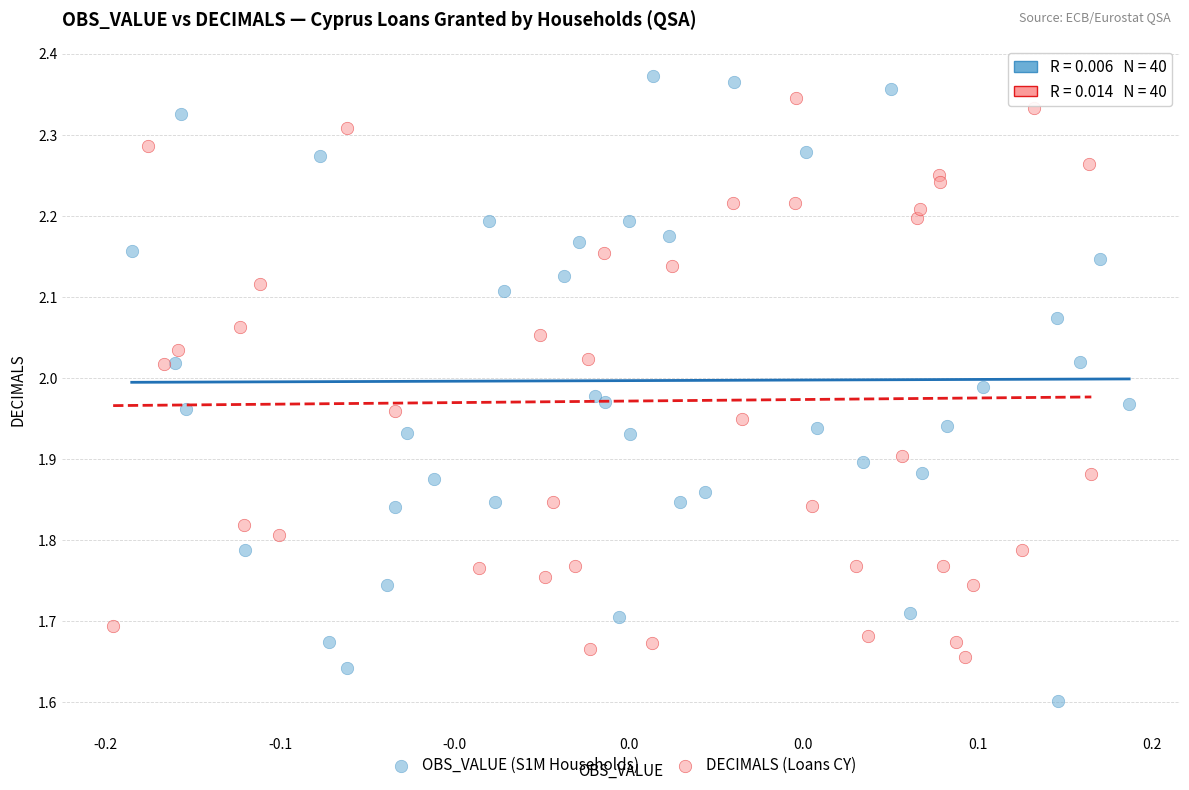

Which series contains the lowest Y value?

OBS_VALUE (S1M Households)